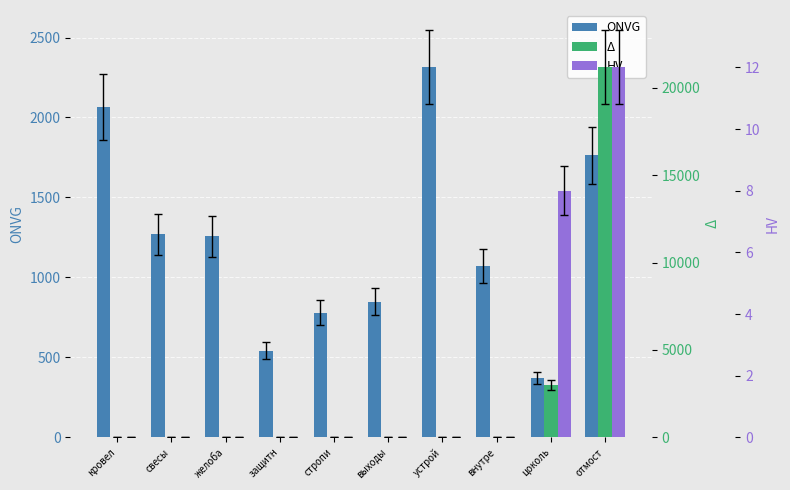

At which label is HV closest to 6?

цоколь